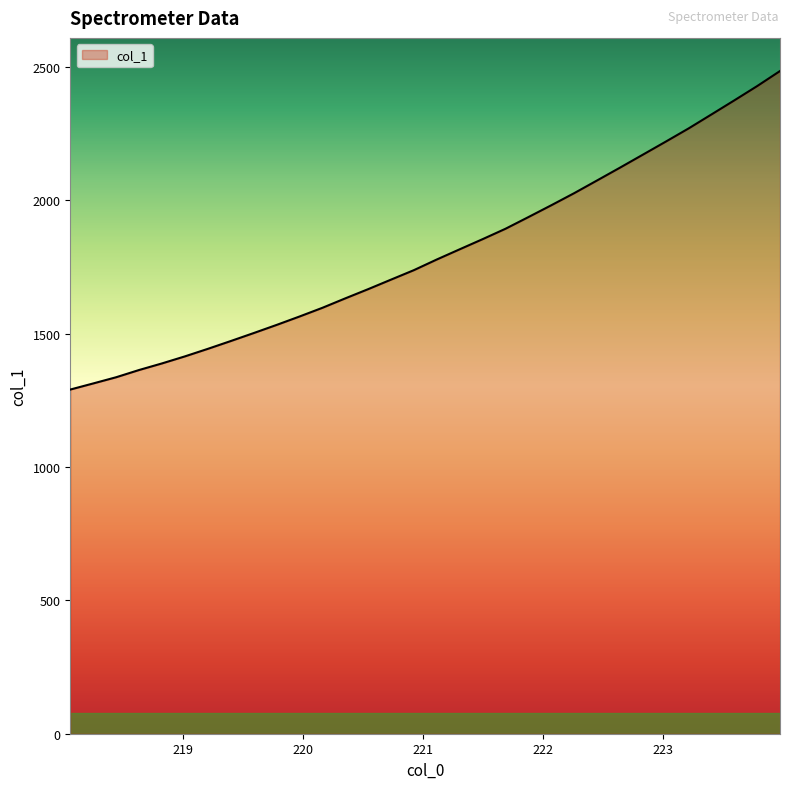

What is the average value?

1803.3